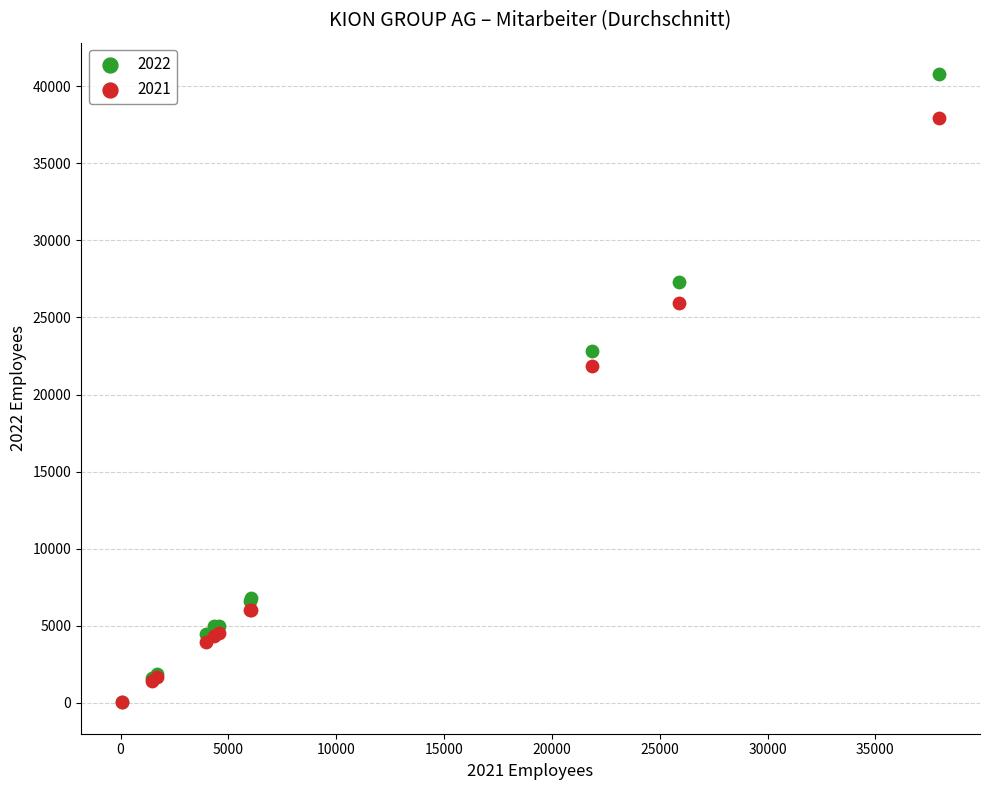

Across all series, what Y value is closest to 20410?

21880